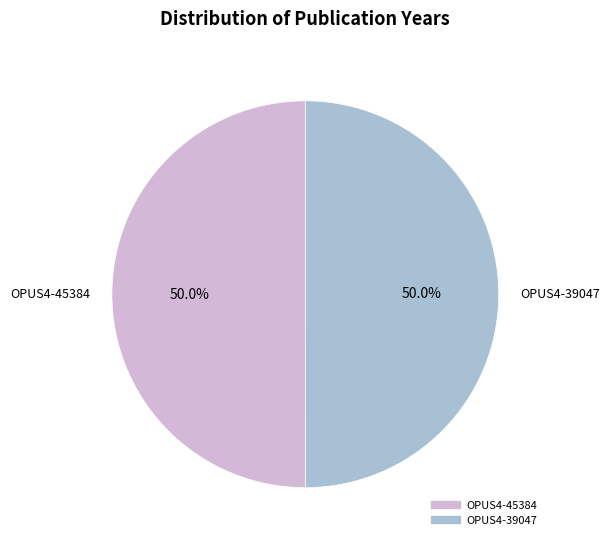

How many slices are in this pie chart?

2